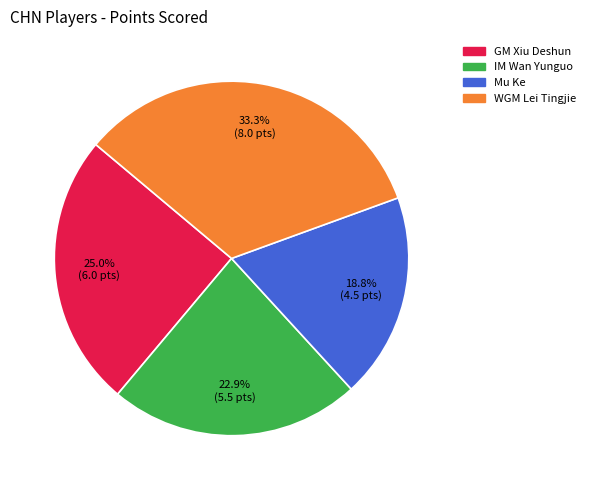

True or false: Mu Ke accounts for 27% of the total.

False